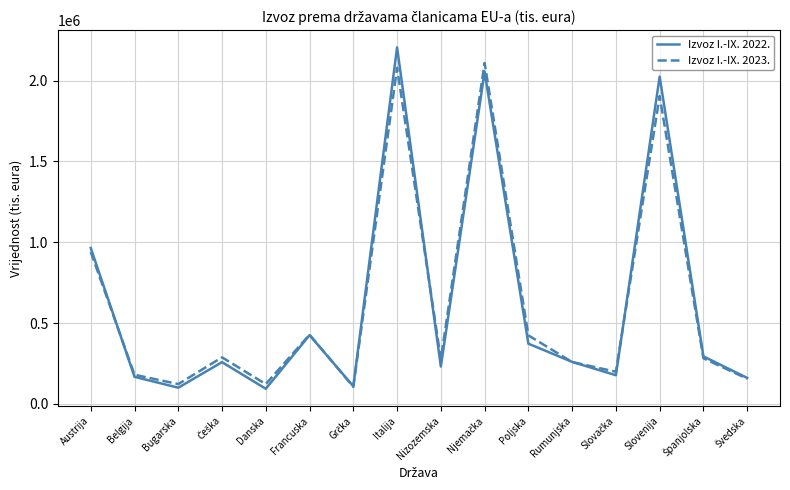

What are all the series names shown in the legend?

Izvoz I.-IX. 2022., Izvoz I.-IX. 2023.